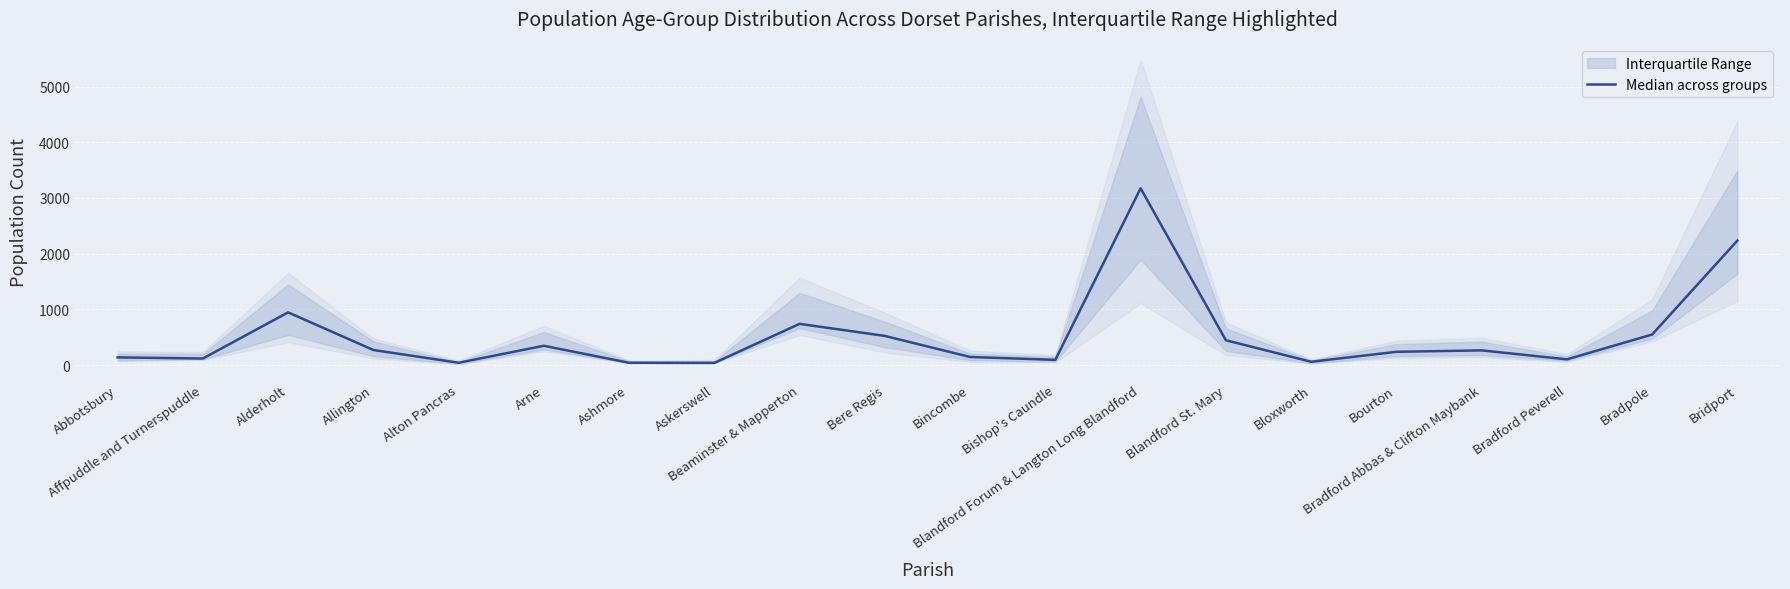

Rank the categories by value from lowest to highest.

Askerswell, Ashmore, Alton Pancras, Bloxworth, Bishop's Caundle, Bradford Peverell, Affpuddle and Turnerspuddle, Abbotsbury, Bincombe, Bourton, Bradford Abbas & Clifton Maybank, Allington, Arne, Blandford St. Mary, Bere Regis, Bradpole, Beaminster & Mapperton, Alderholt, Bridport, Blandford Forum & Langton Long Blandford